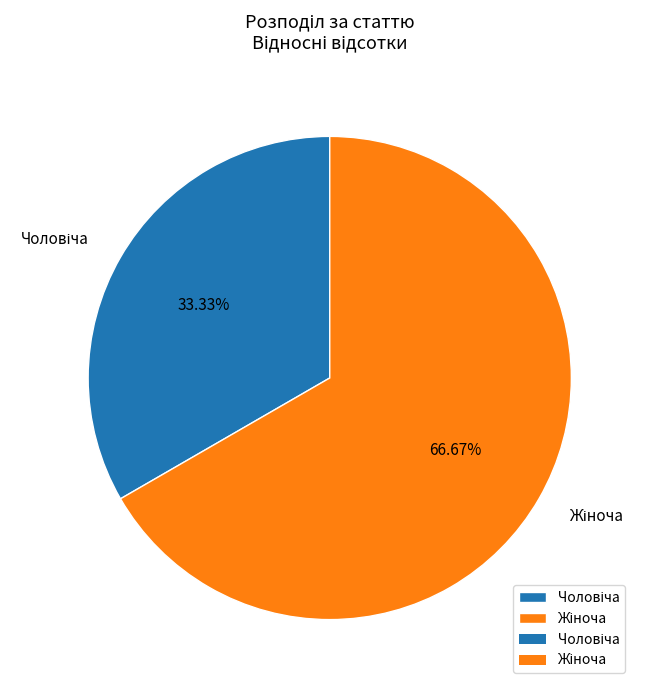

Does any single category account for the majority?

Yes